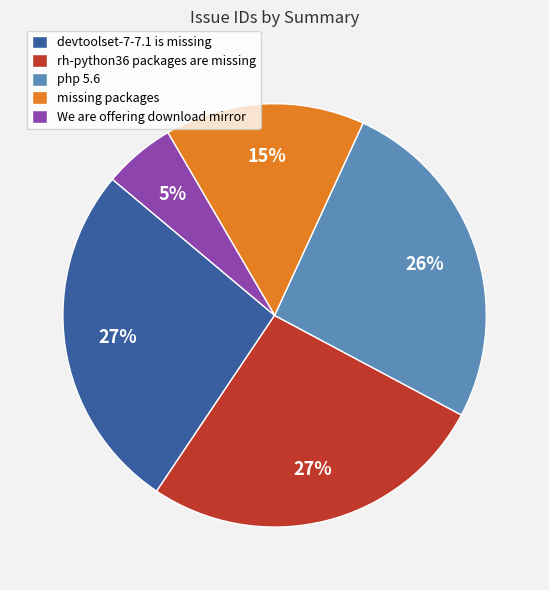

Which slice is the smallest?

We are offering download mirror